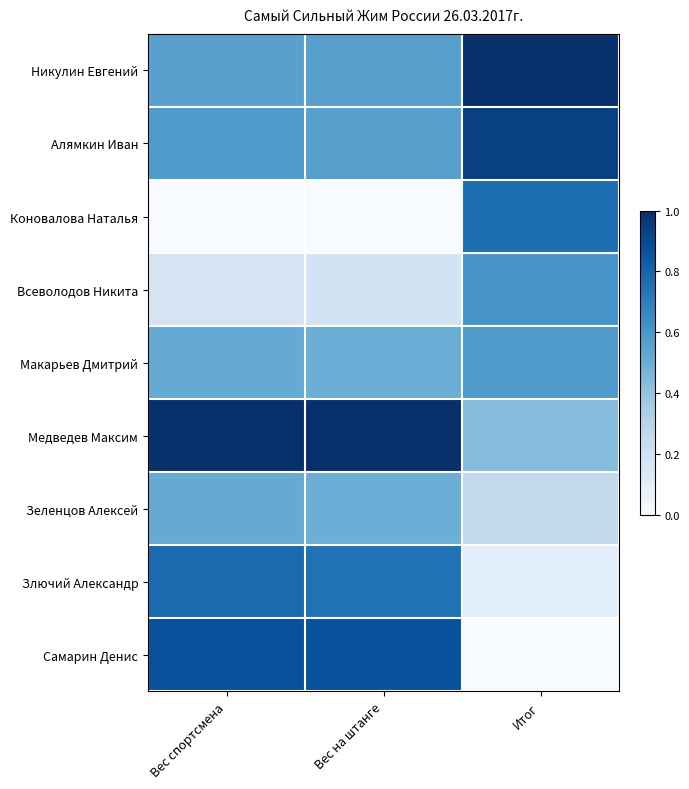

Reading left to right, extract all data points from this chart.

Никулин Евгений: Вес спортсмена=0.6	Вес на штанге=0.6	Итог=1.0
Алямкин Иван: Вес спортсмена=0.6	Вес на штанге=0.6	Итог=0.9
Коновалова Наталья: Вес спортсмена=0.0	Вес на штанге=0.0	Итог=0.8
Всеволодов Никита: Вес спортсмена=0.2	Вес на штанге=0.2	Итог=0.6
Макарьев Дмитрий: Вес спортсмена=0.5	Вес на штанге=0.5	Итог=0.6
Медведев Максим: Вес спортсмена=1.0	Вес на штанге=1.0	Итог=0.4
Зеленцов Алексей: Вес спортсмена=0.5	Вес на штанге=0.5	Итог=0.3
Злючий Александр: Вес спортсмена=0.8	Вес на штанге=0.7	Итог=0.1
Самарин Денис: Вес спортсмена=0.9	Вес на штанге=0.9	Итог=0.0